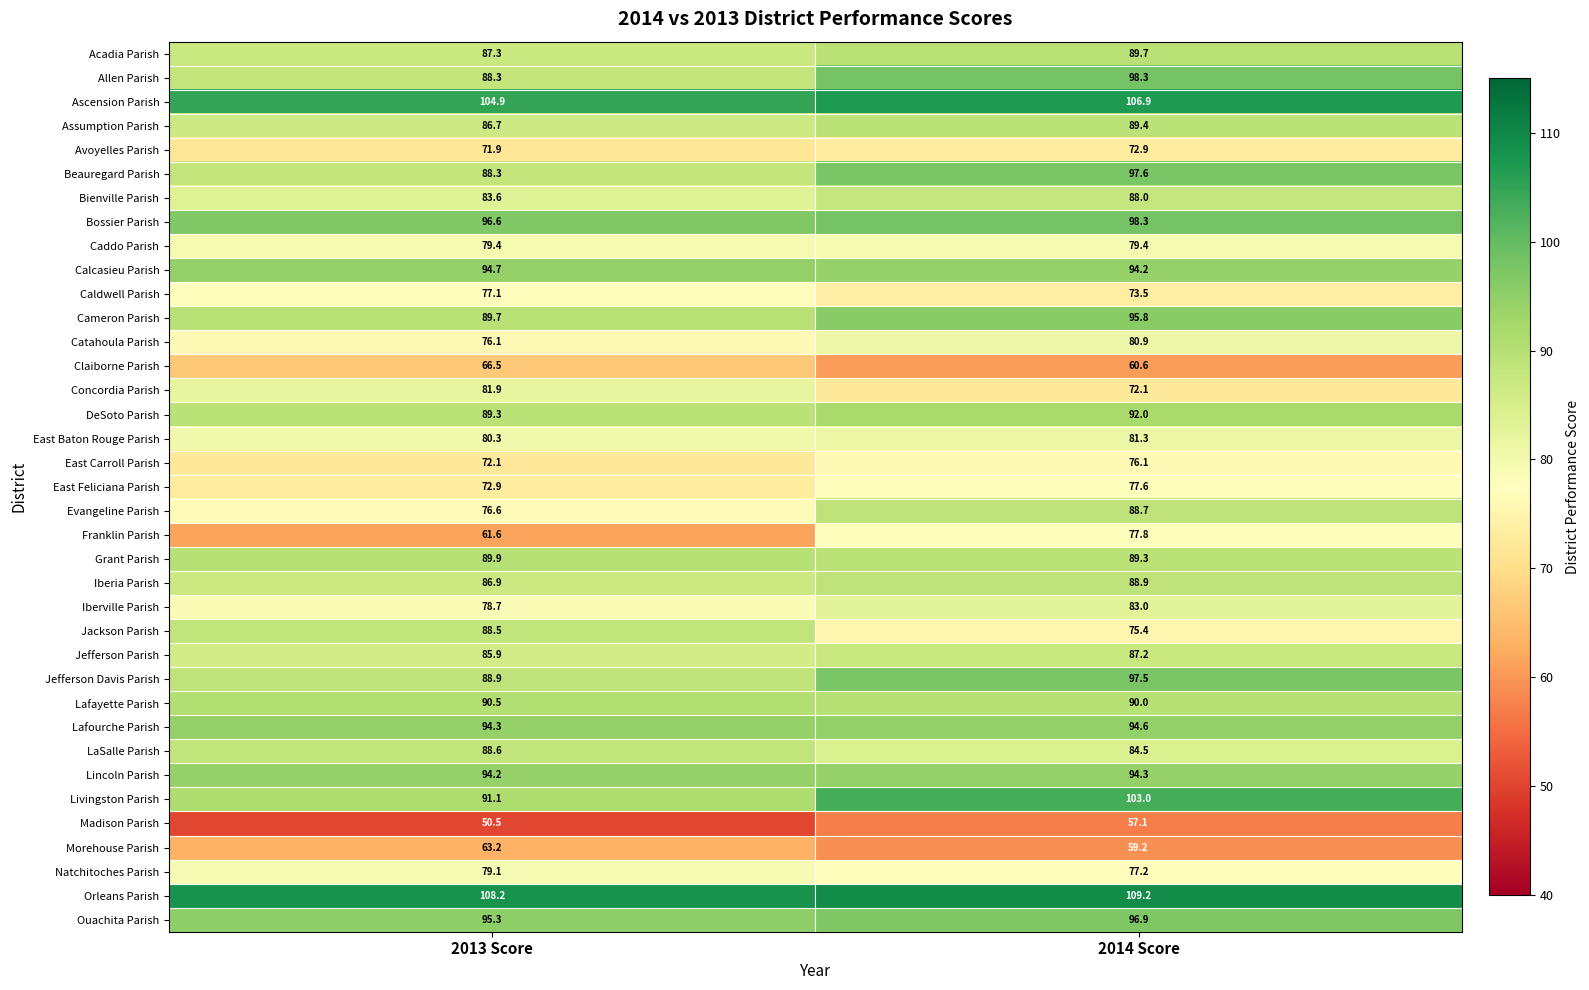

Between 2013 Score and 2014 Score, which series saw the biggest shift?

Franklin Parish